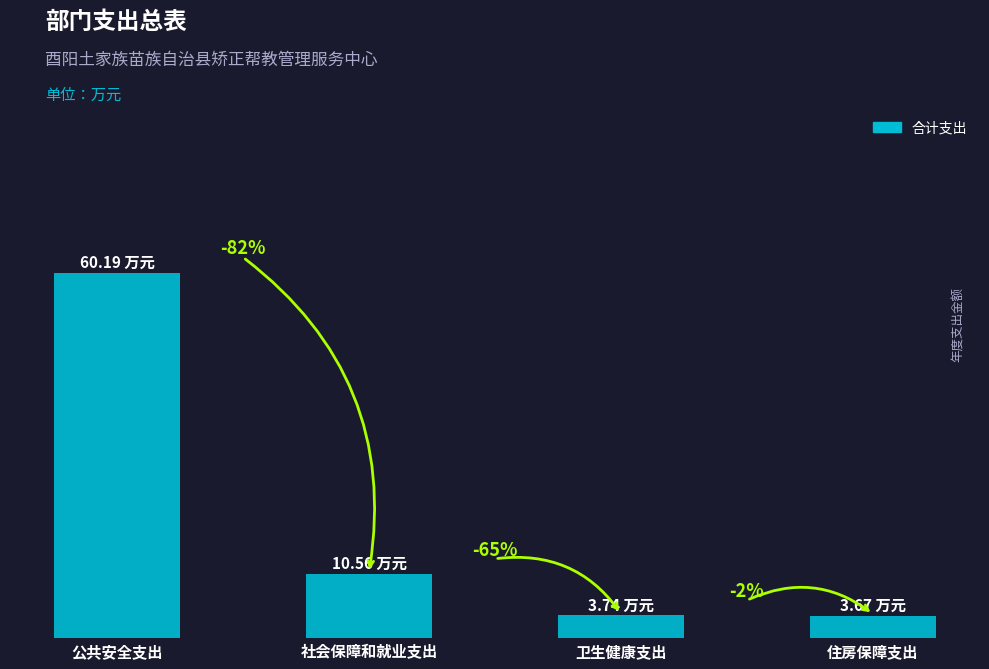

What is the smallest value displayed?

3.7